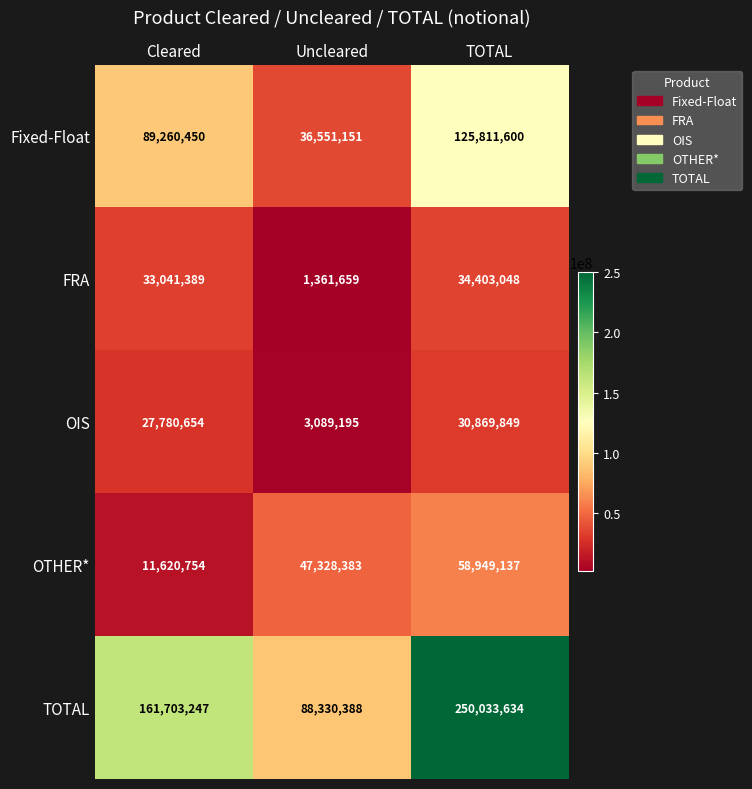

Reading left to right, what are all the values shown in this chart?

Fixed-Float: 89260450	36551151	125811600
FRA: 33041389	1361659	34403048
OIS: 27780654	3089195	30869849
OTHER*: 11620754	47328383	58949137
TOTAL: 161703247	88330388	250033634